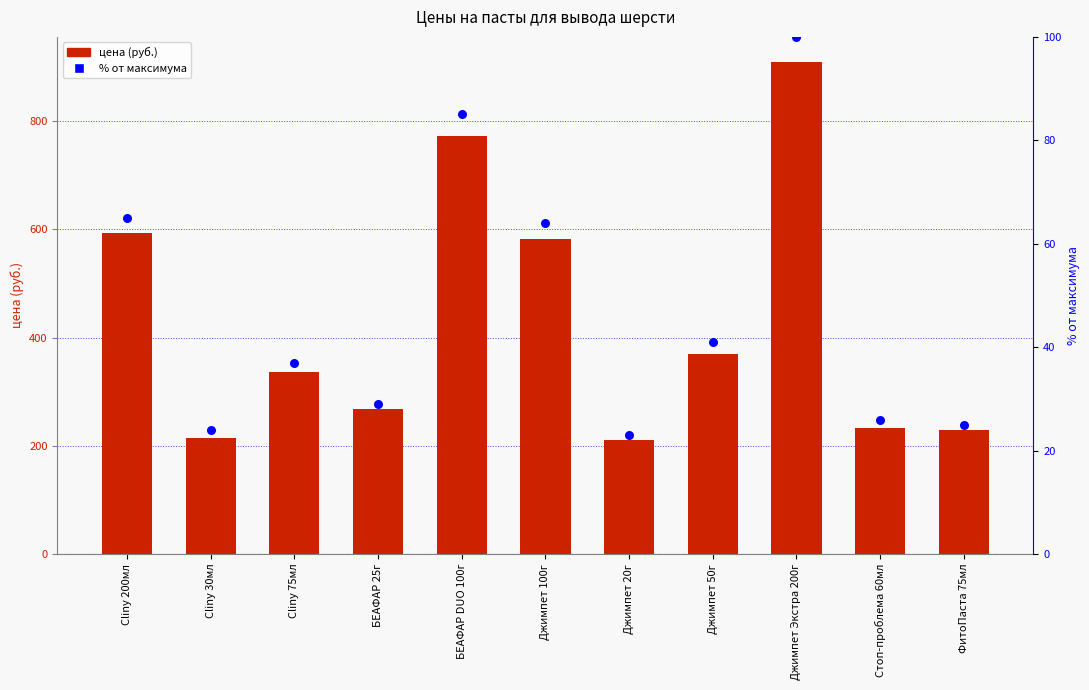

What are all the series names shown in the legend?

цена, % от максимума